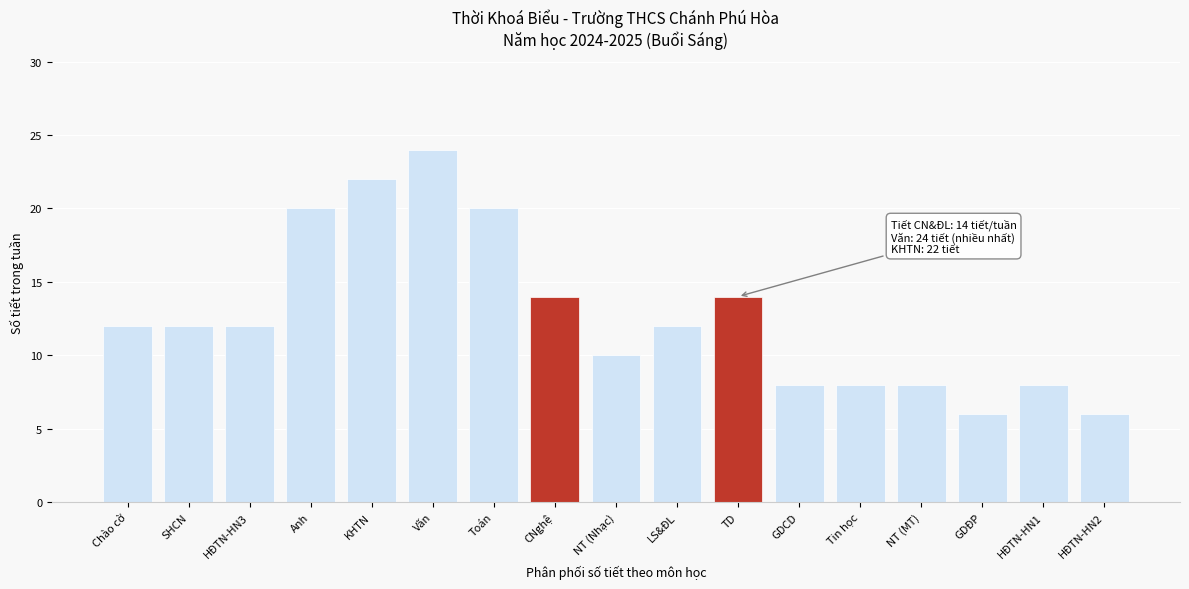

Reading left to right, transcribe all the data shown in this chart.

Chào cờ=12	SHCN=12	HĐTN-HN3=12	Anh=20	KHTN=22	Văn=24	Toán=20	CNghệ=14	NT (Nhạc)=10	LS&ĐL=12	TD=14	GDCD=8	Tin học=8	NT (MT)=8	GDĐP=6	HĐTN-HN1=8	HĐTN-HN2=6